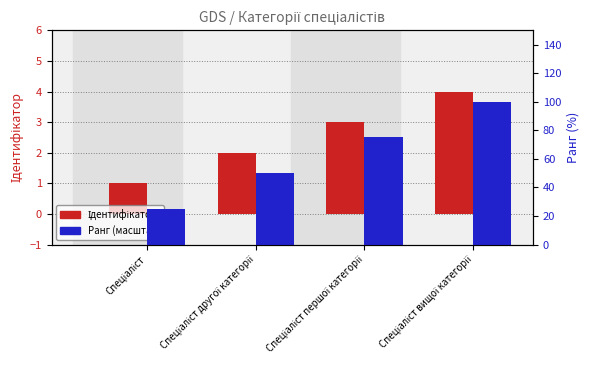

What is the label of the 2nd bar from the right?

Спеціаліст першої категорії